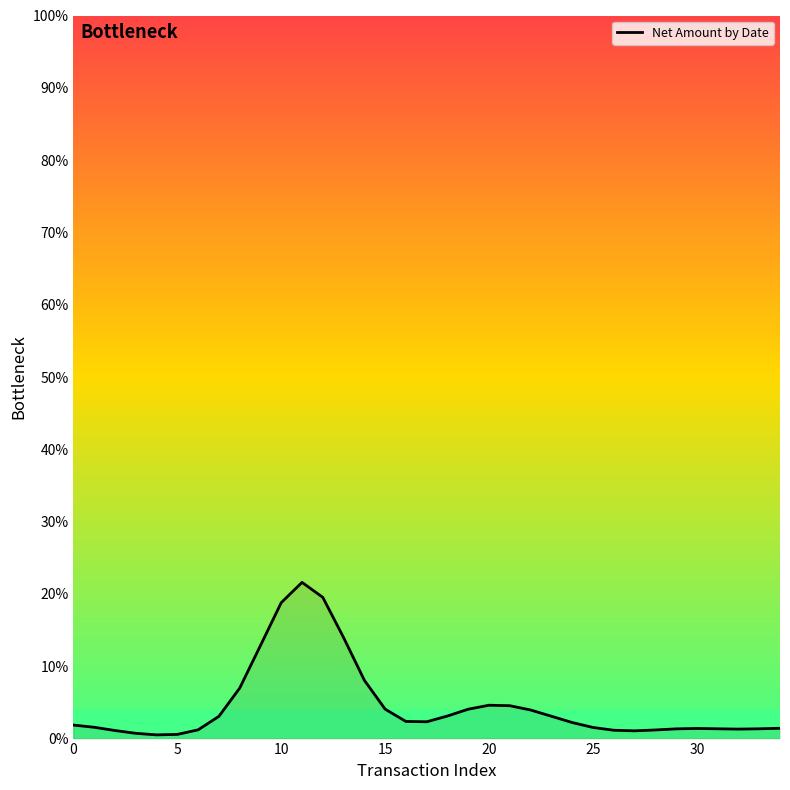

What is the difference between the maximum and minimum values?

21.1